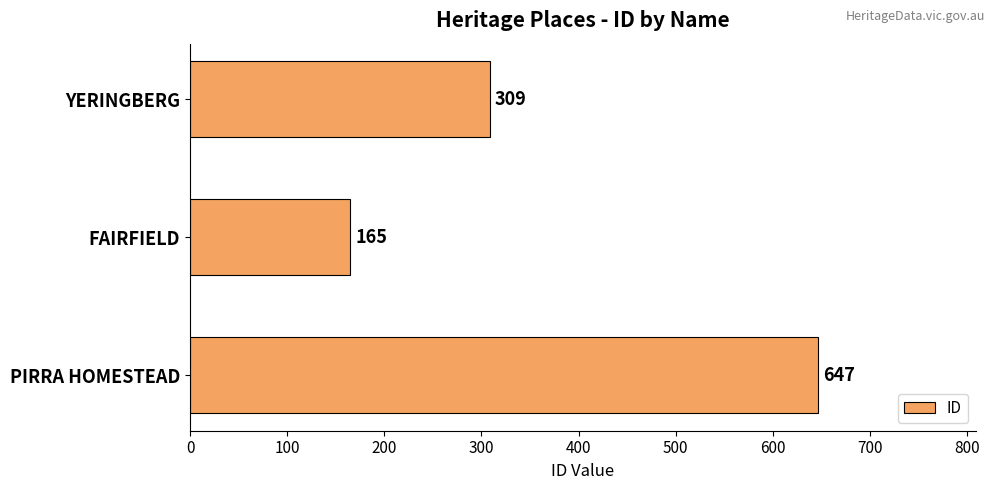

What is the maximum value shown in the chart?

647